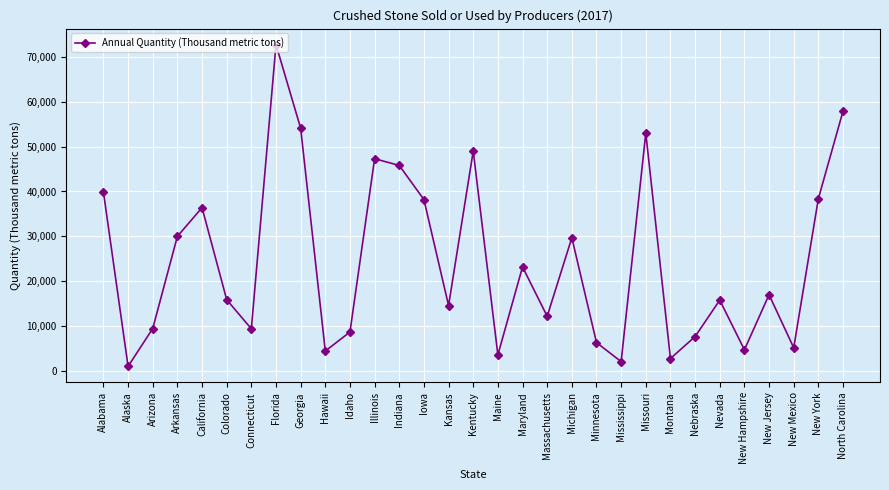

What is the greatest value displayed?

72700